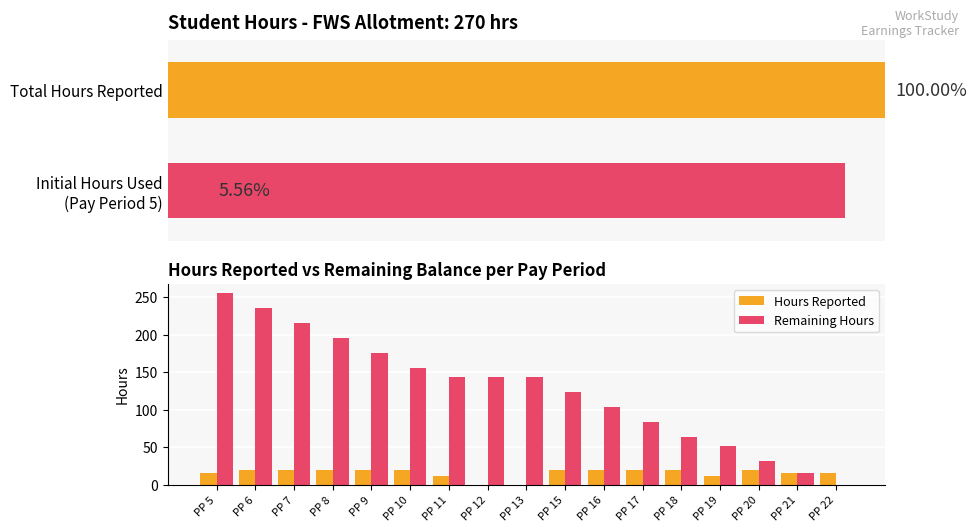

Does the chart contain stacked bars?

No